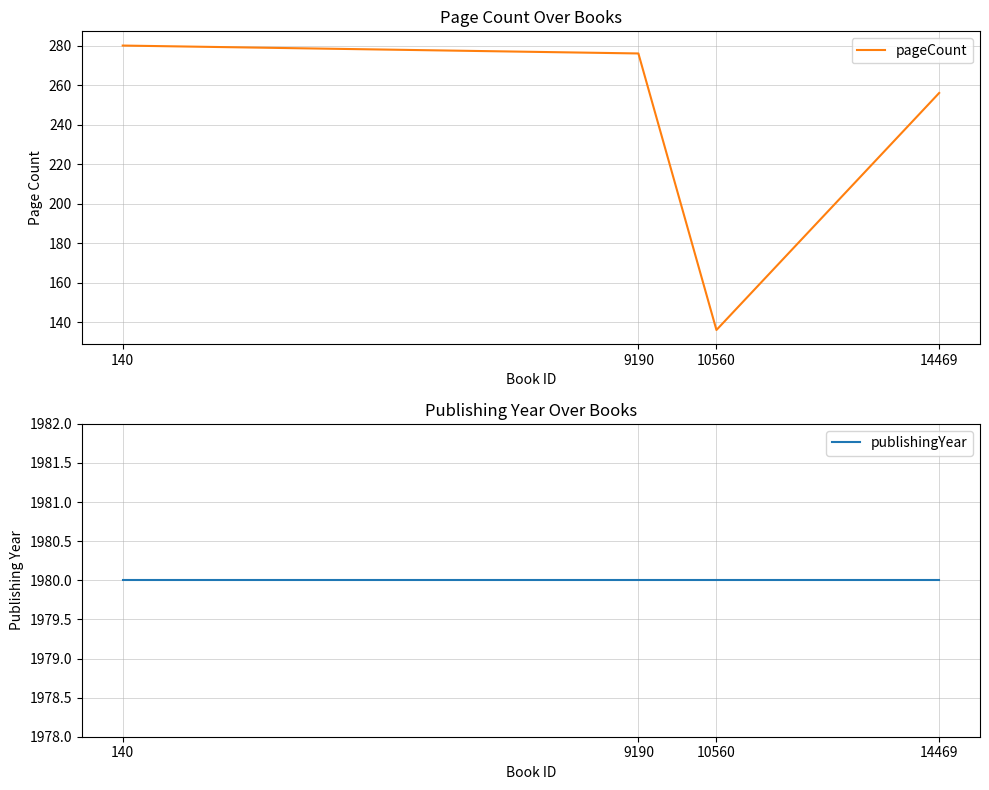

Which series has the widest spread of values?

pageCount